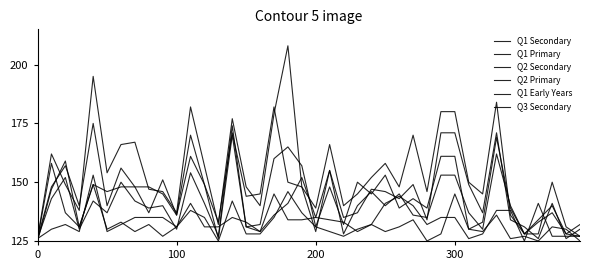

Does the chart have visible grid lines?

No